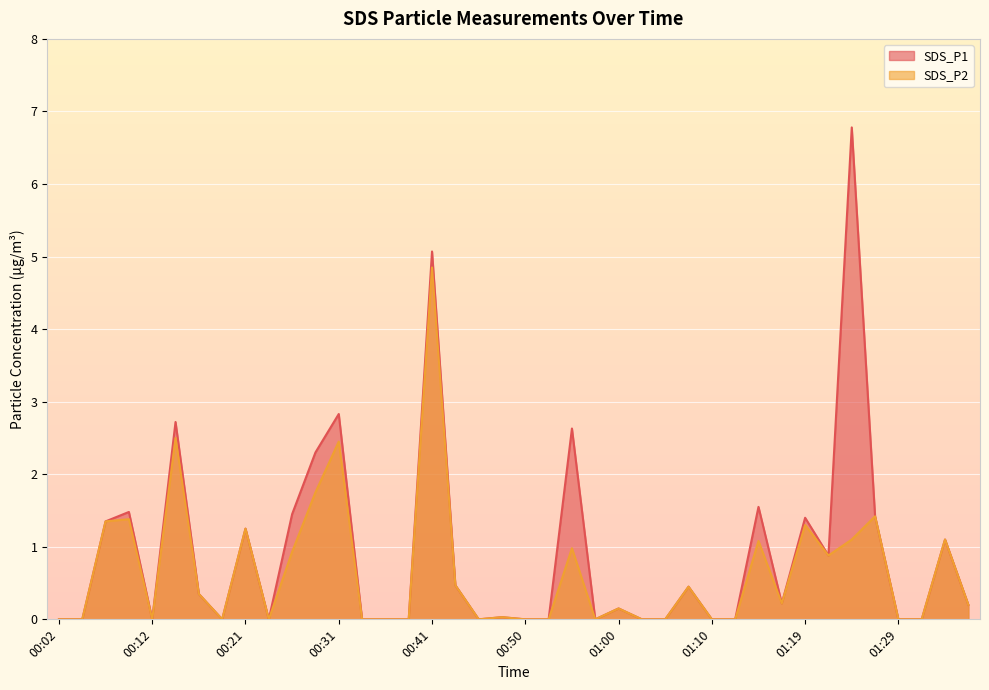

What are all the series names shown in the legend?

SDS_P1, SDS_P2